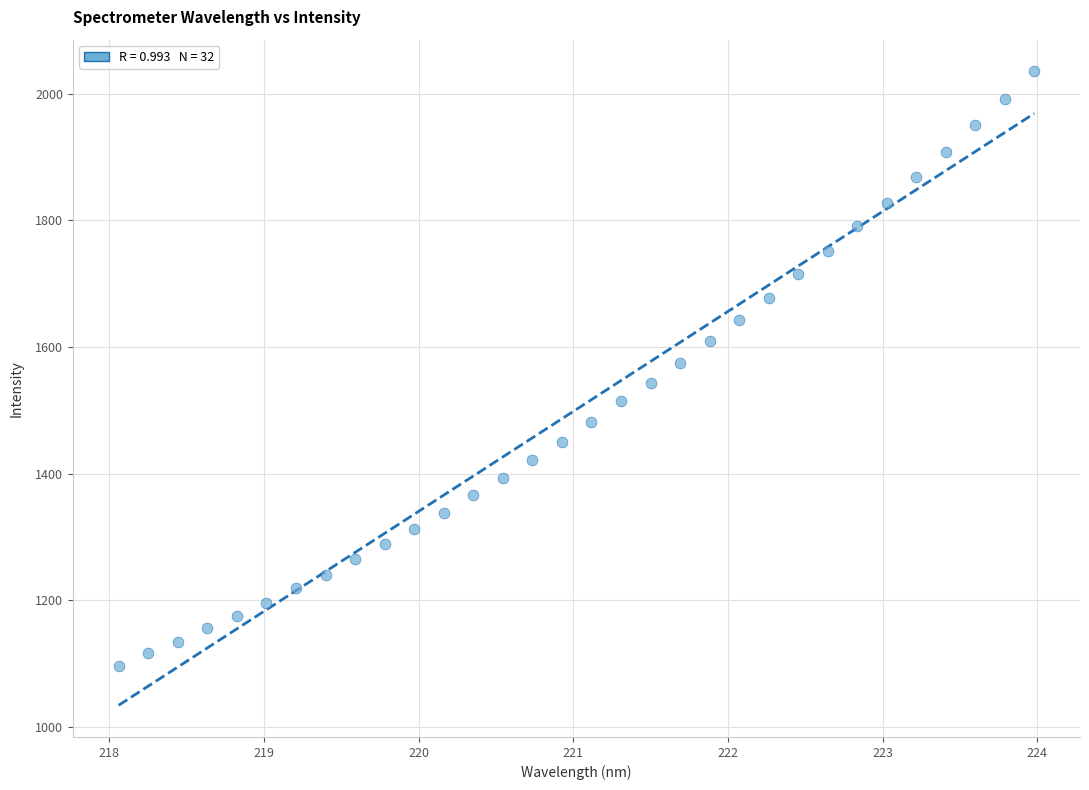

What is the range of Y values (max minus min)?

938.7